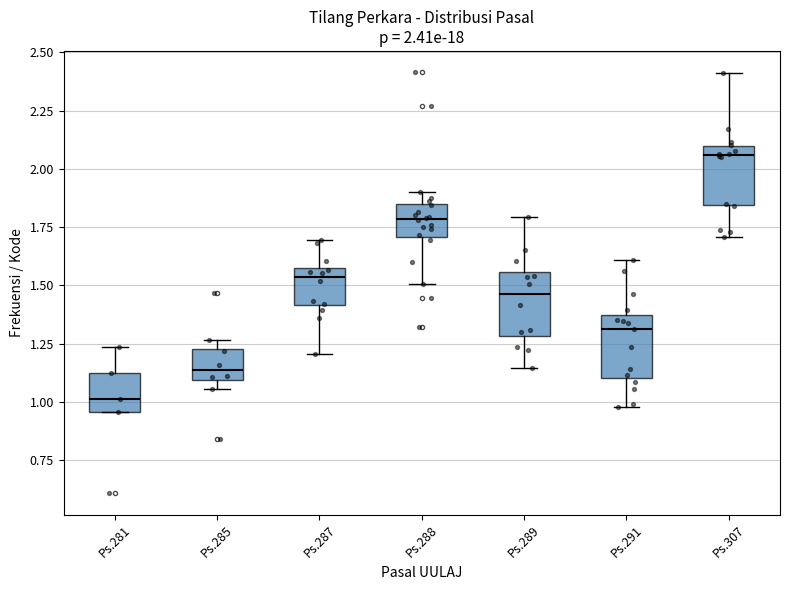

Which box's median line is the lowest?

Ps.281